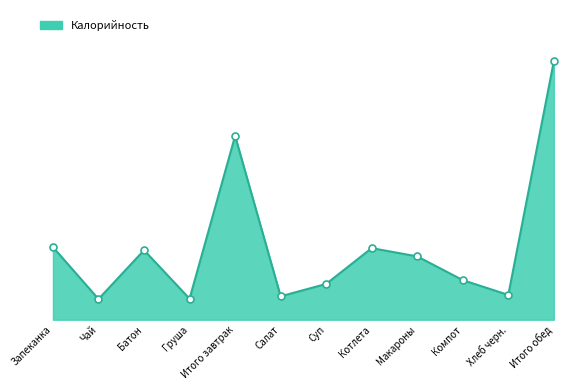

What is the sum of the values at Котлета and Компот?

323